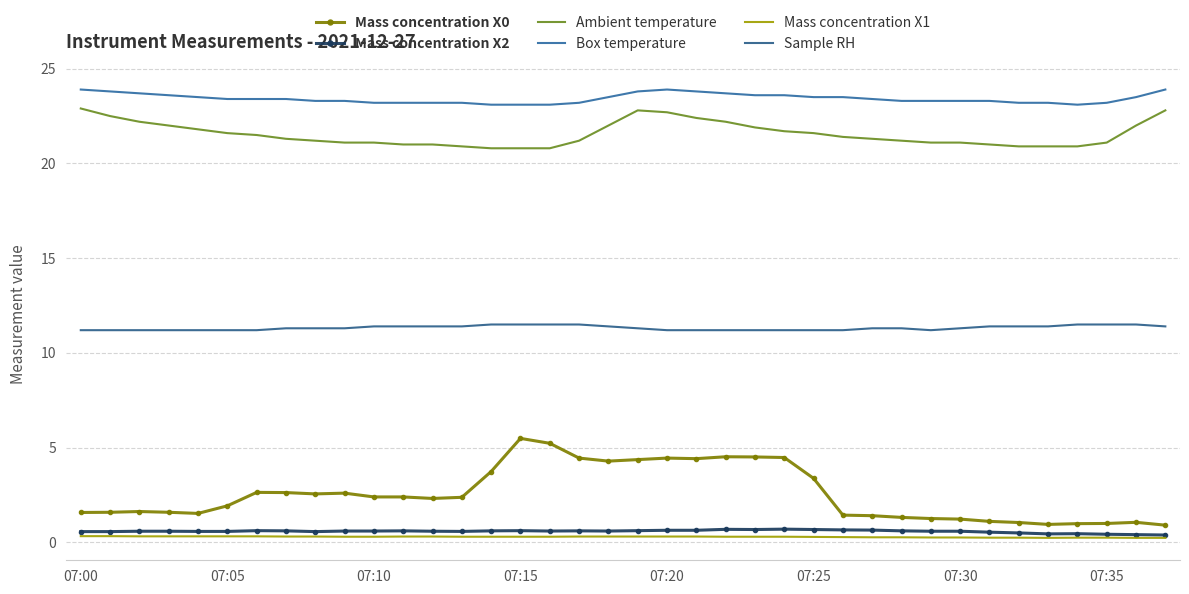

What are all the series names shown in the legend?

Mass concentration X0, Mass concentration X2, Ambient temperature, Box temperature, Mass concentration X1, Sample RH